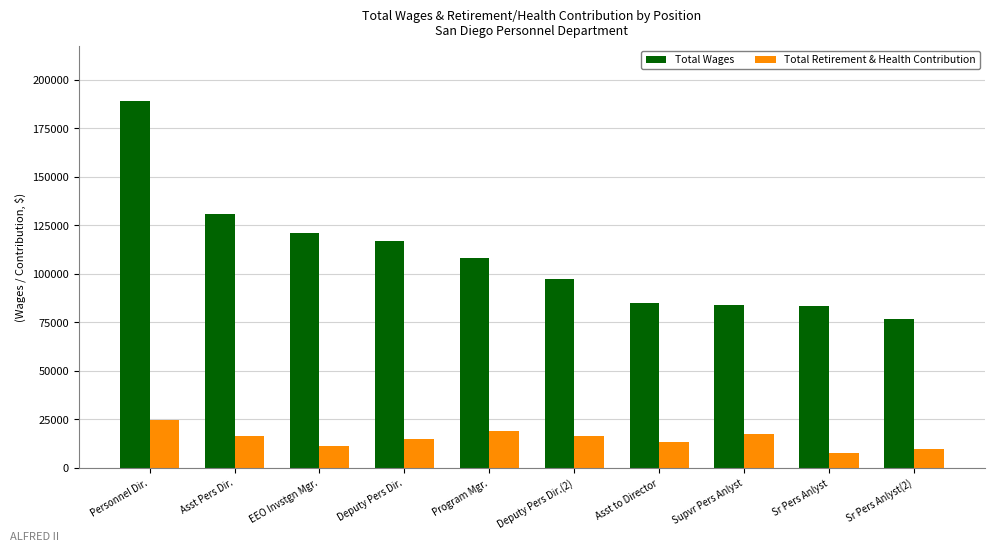

At which label does Total Retirement & Health Contribution first exceed 16278?

Personnel Dir.